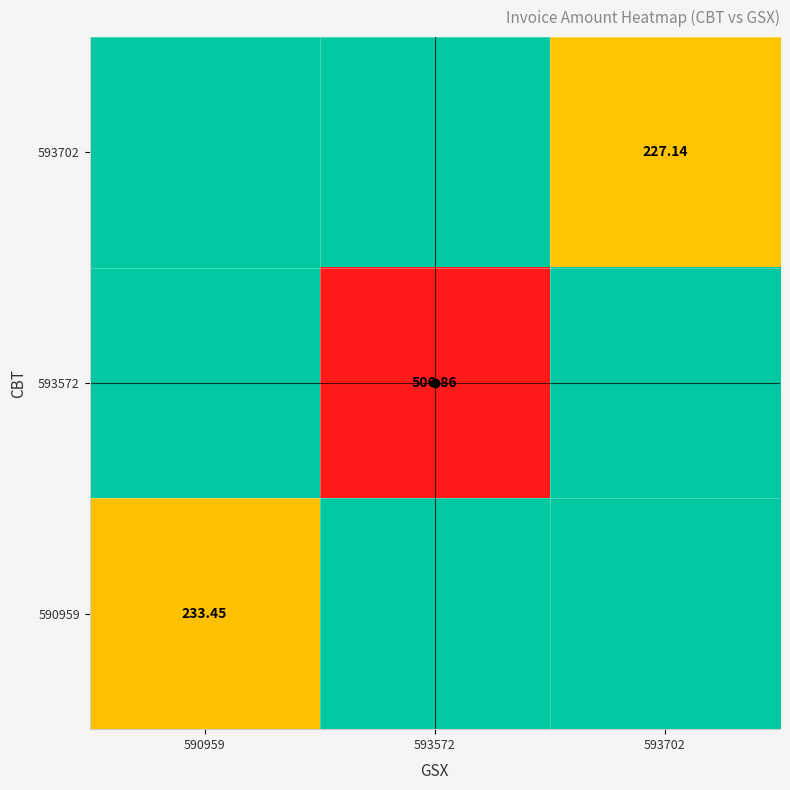

Which series has the largest range (max minus min)?

593572